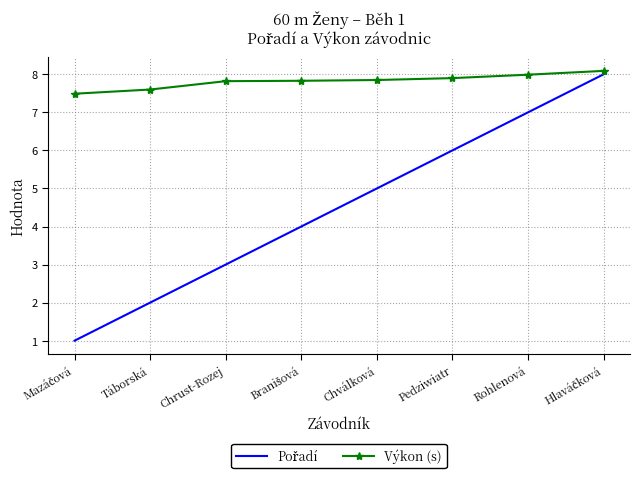

What is the difference between the maximum and second lowest values in the Výkon (s) series?

0.5